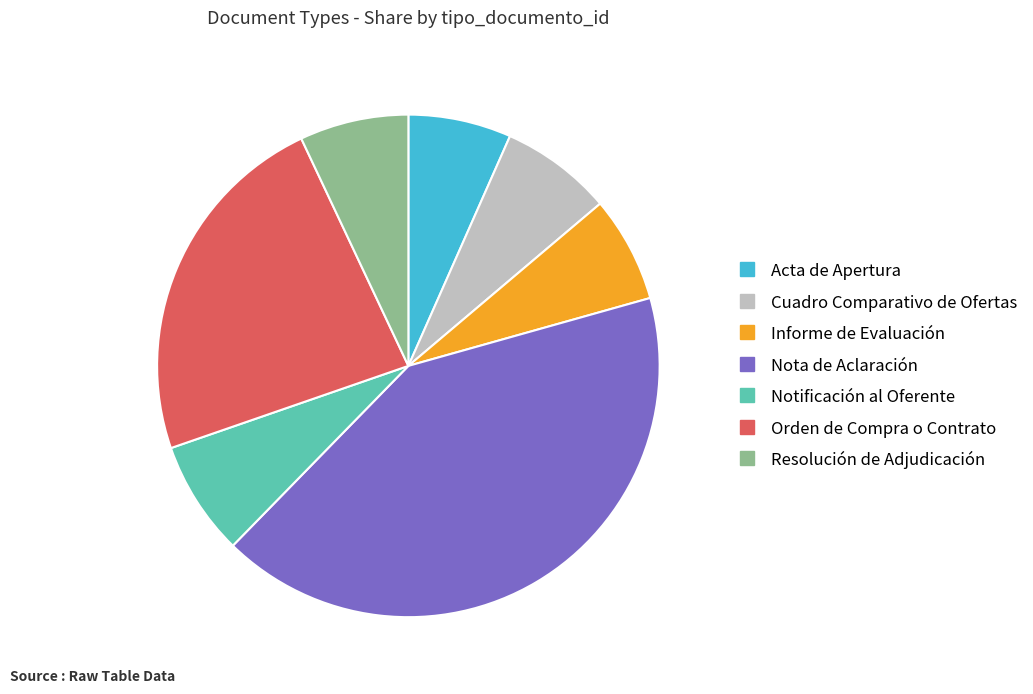

True or false: Informe de Evaluación accounts for 13% of the total.

False